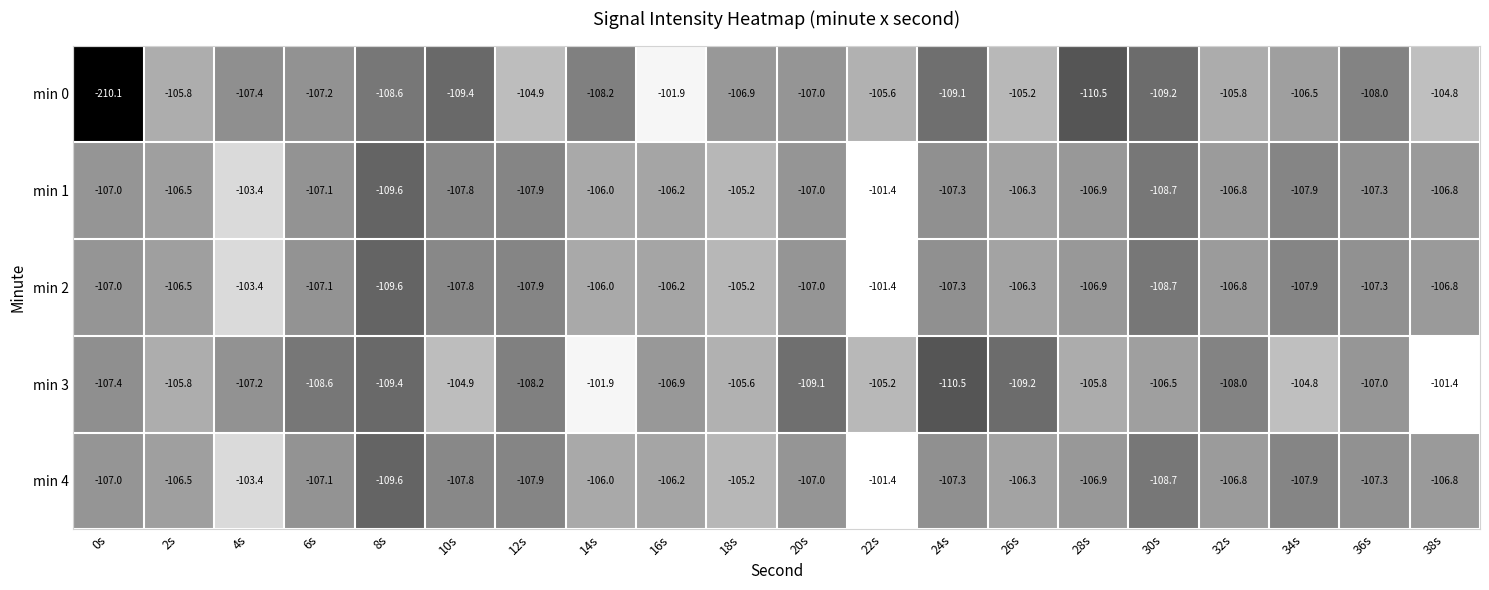

What is the difference between the maximum and second lowest values in the min 1 series?

7.3